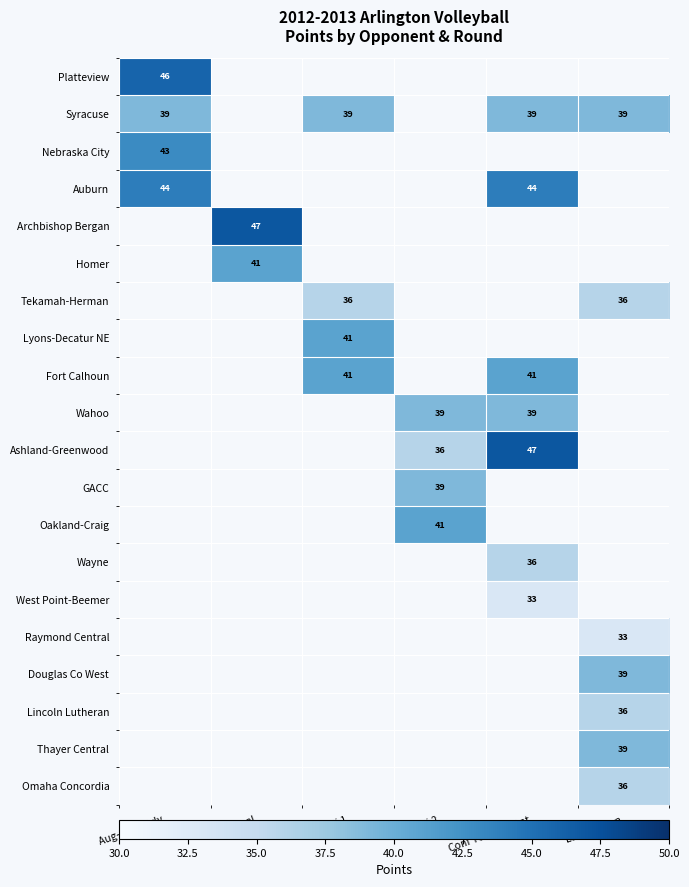

What is the maximum value shown in the chart?

47.0